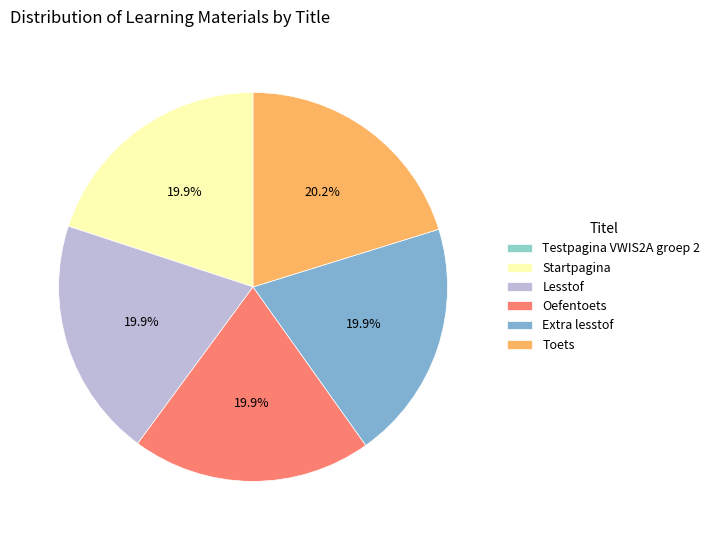

True or false: Extra lesstof accounts for 14% of the total.

False